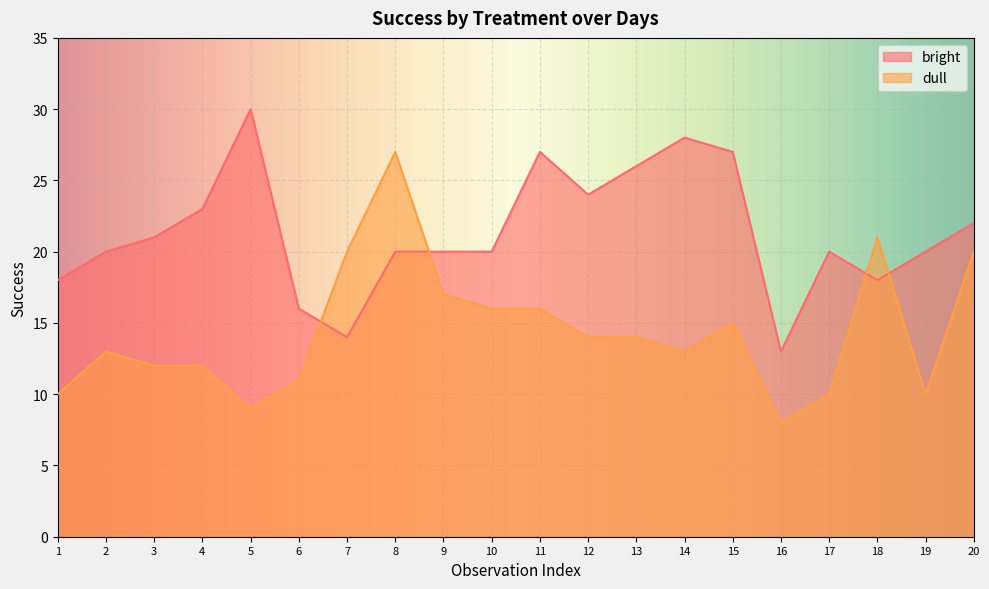

In bright, how many points are lower than both neighbors (excluding endpoints)?

4